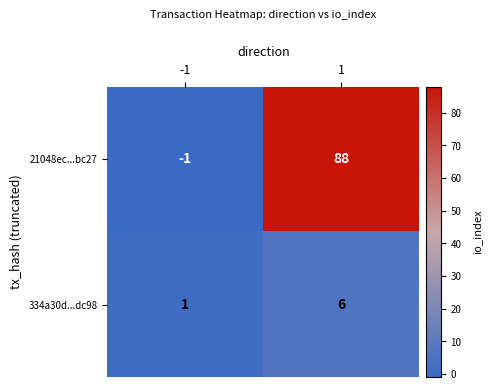

Rank the series by their average value, from highest to lowest.

21048ec...bc27, 334a30d...dc98